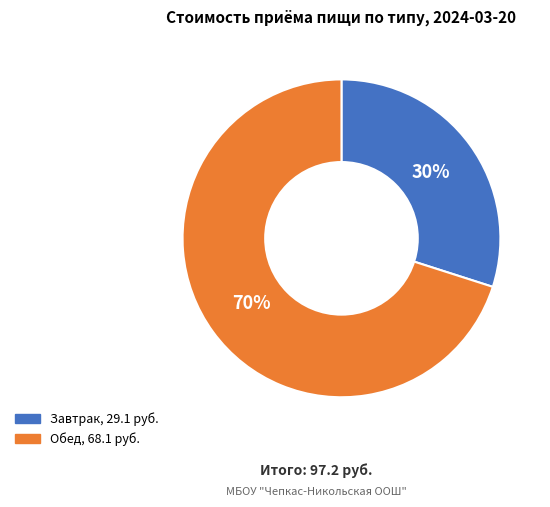

Between Завтрак and Обед, which is larger?

Обед